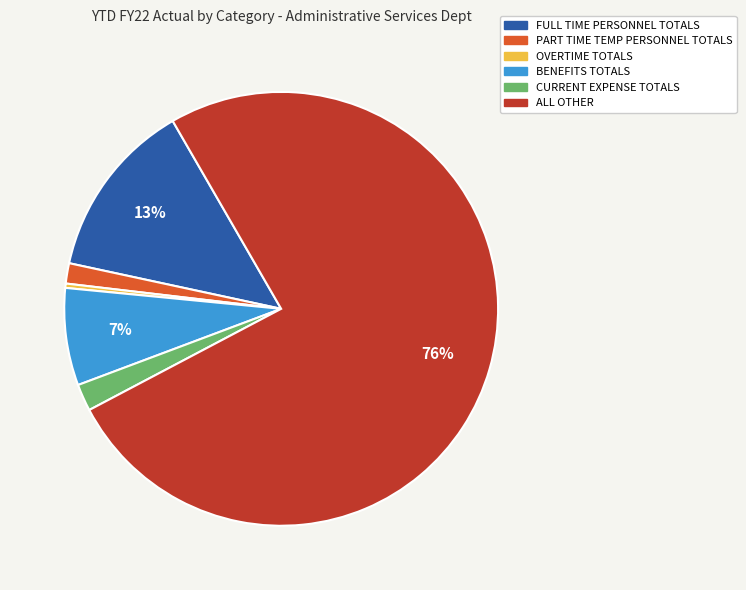

What is the majority slice?

ALL OTHER